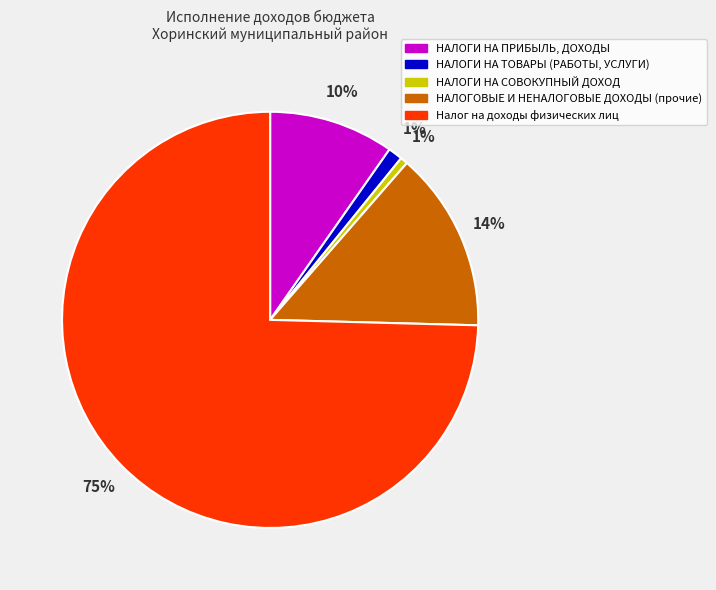

To the nearest percent, what is the difference between the НАЛОГОВЫЕ И НЕНАЛОГОВЫЕ ДОХОДЫ (прочие) and НАЛОГИ НА СОВОКУПНЫЙ ДОХОД slice percentages?

13%